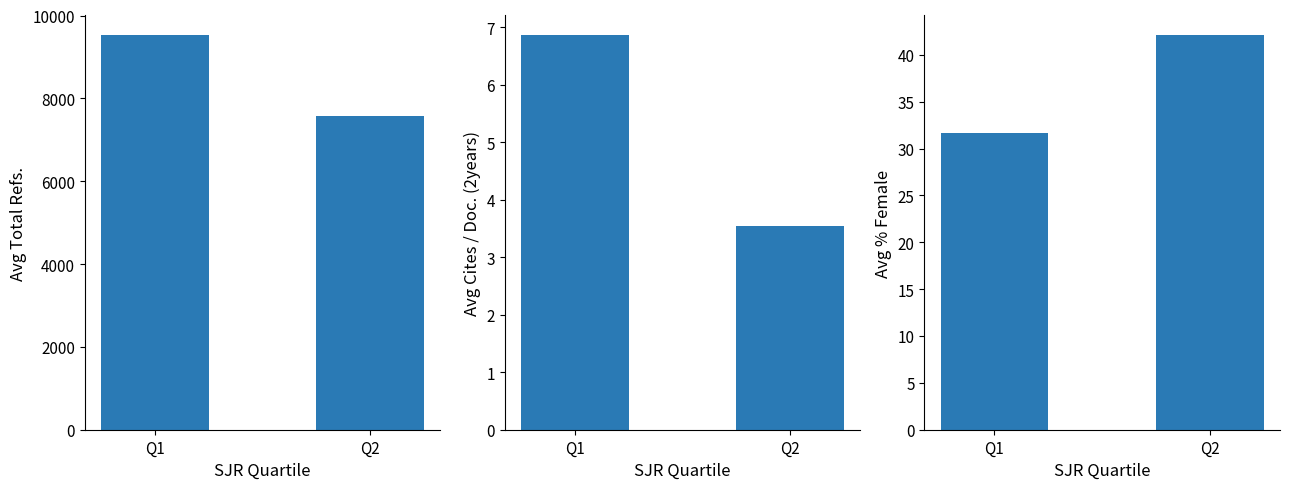

Is the value of Avg Total Refs. at Q2 greater than the value of Avg %Female at Q2?

Yes